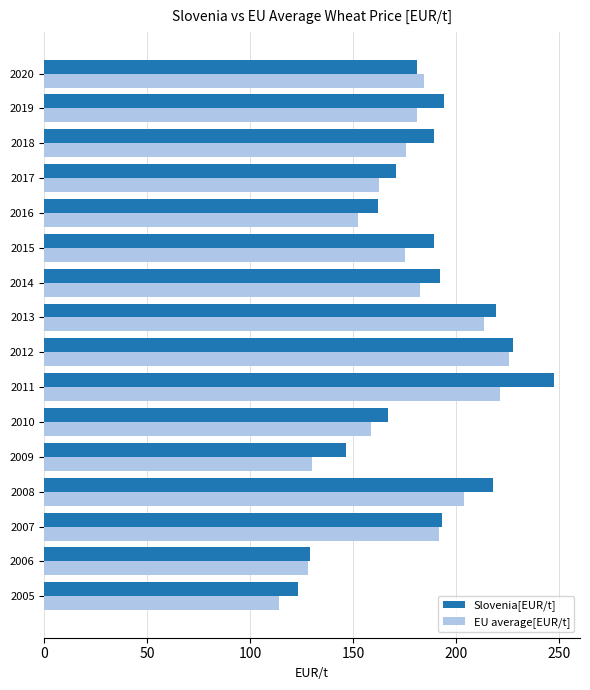

How many data points in Slovenia[EUR/t] are less than 189?

7